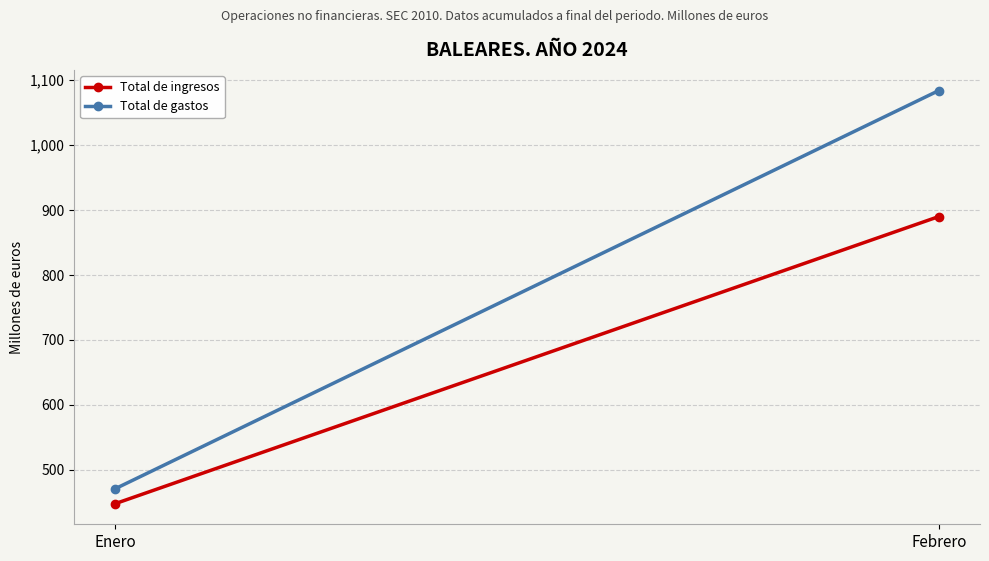

How many lines are shown in the chart?

2